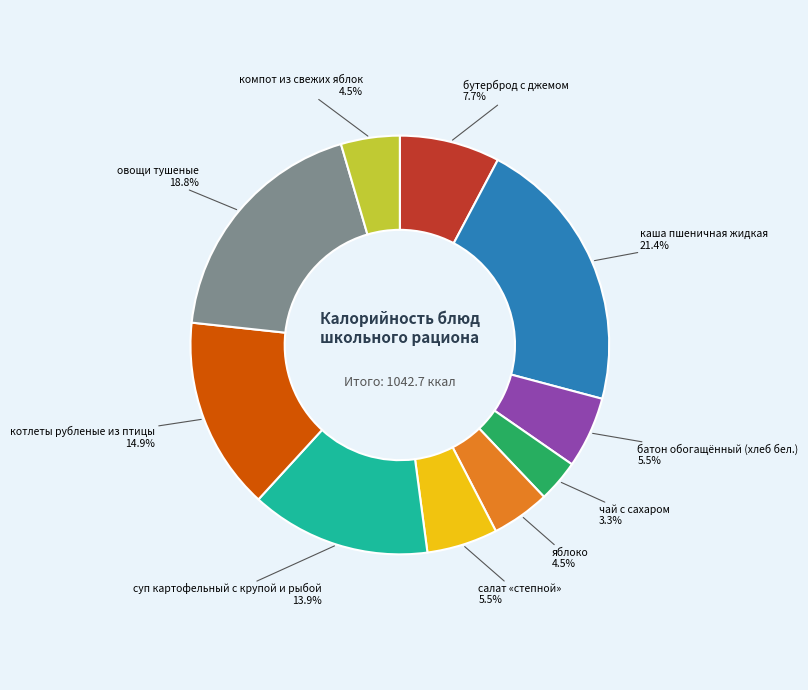

Does any single category account for the majority?

No